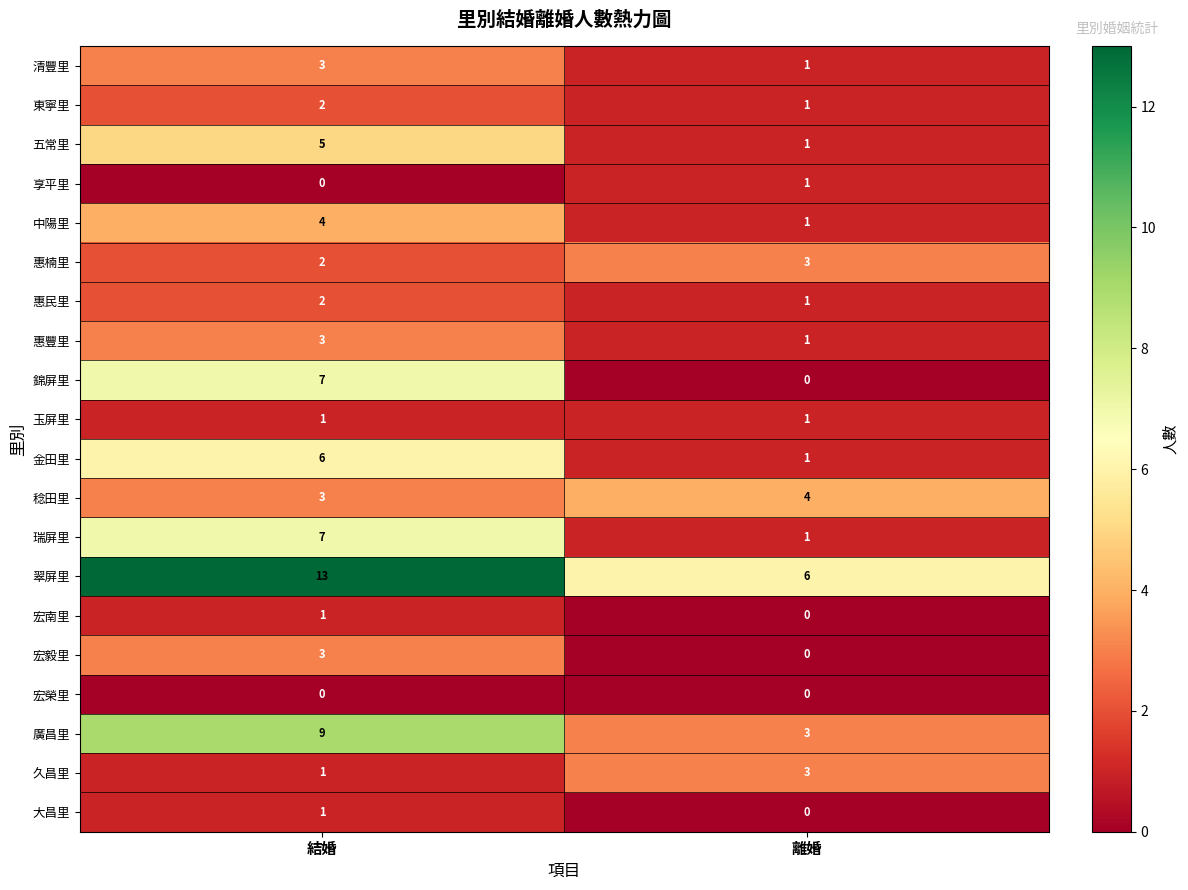

Which label corresponds to the largest value in the chart?

結婚